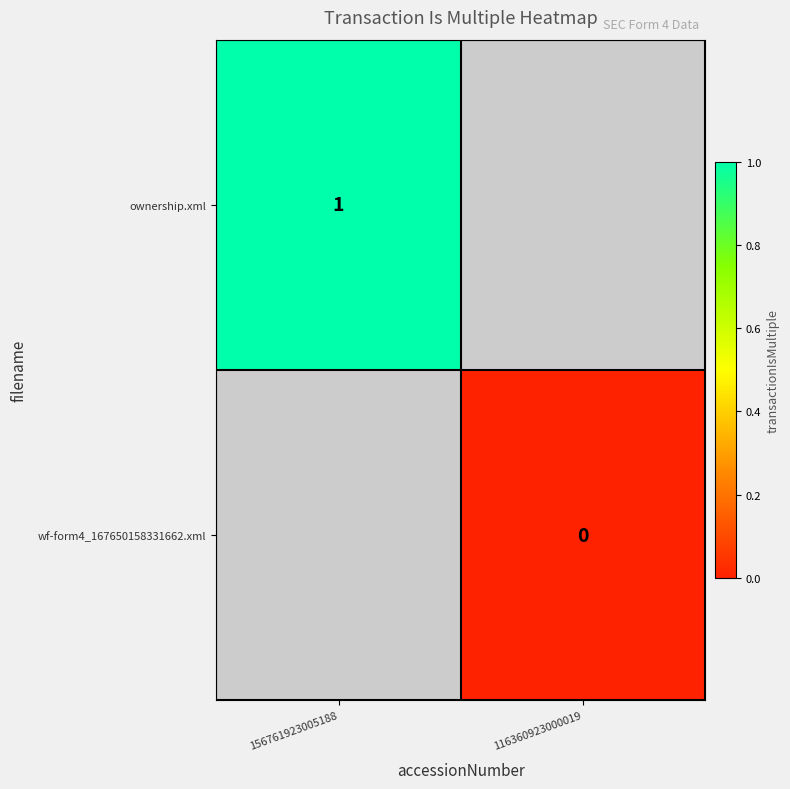

The ownership.xml series shows 1 at 156761923005188. True or false?

True